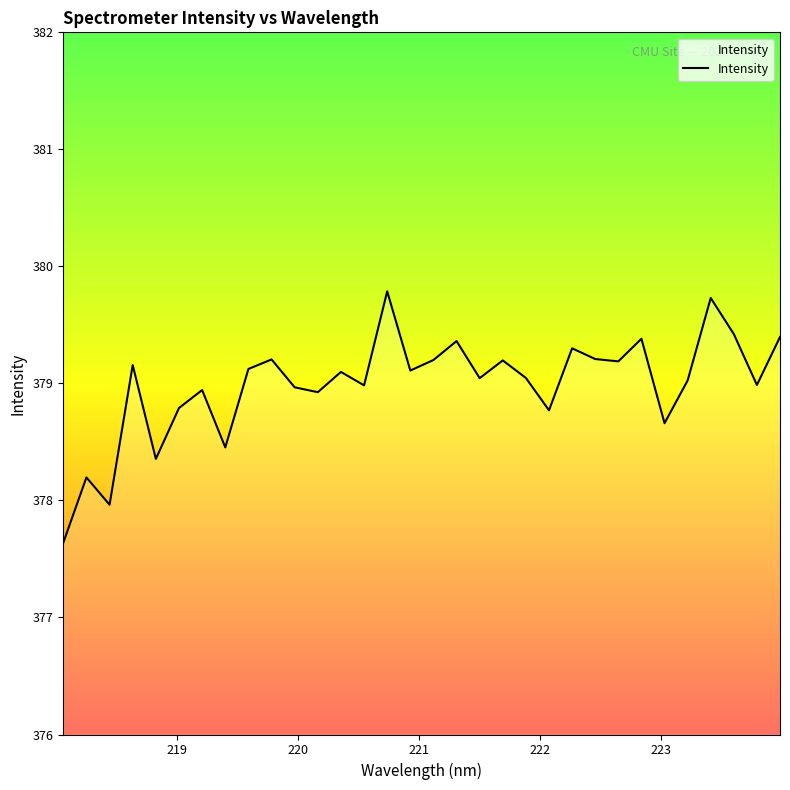

What is the difference between the maximum and minimum values?

2.1